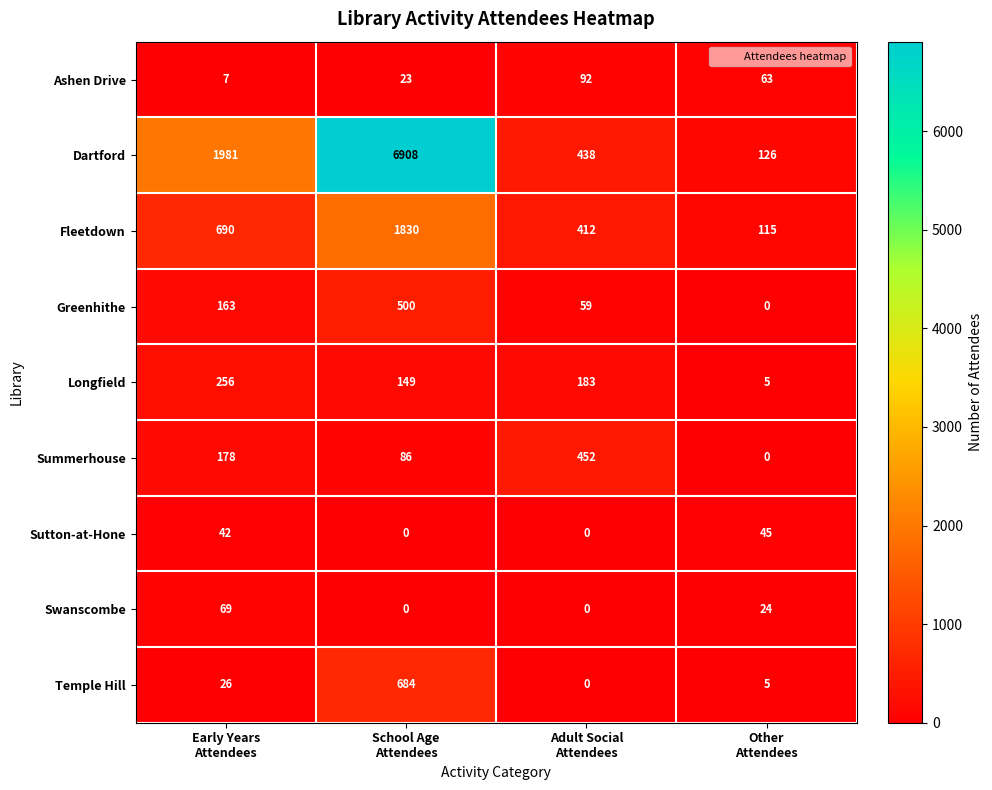

What is the average value of the Dartford series?

2363